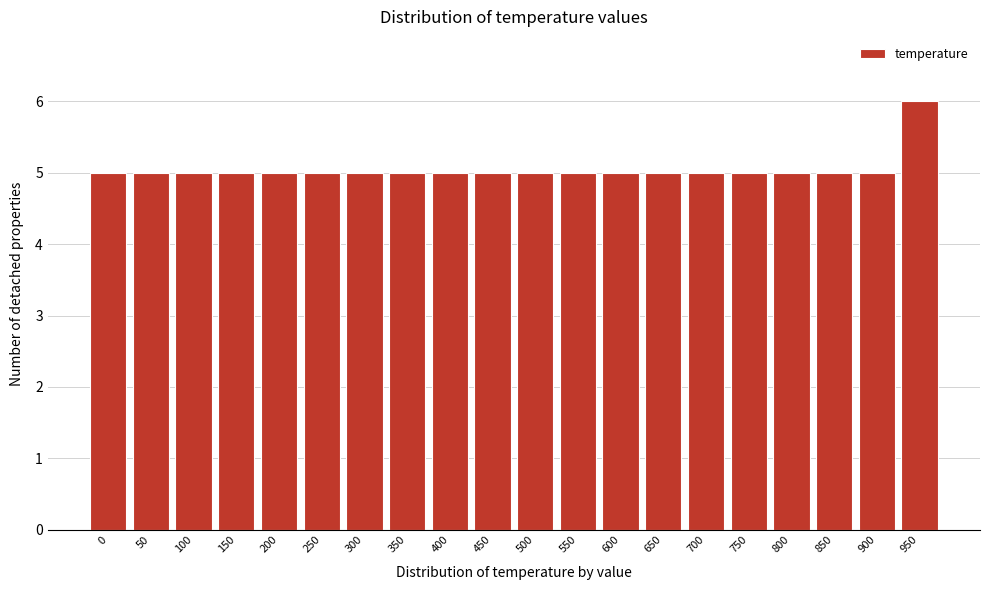

Reading right to left, list all the values displayed in this chart.

950=6	900=5	850=5	800=5	750=5	700=5	650=5	600=5	550=5	500=5	450=5	400=5	350=5	300=5	250=5	200=5	150=5	100=5	50=5	0=5